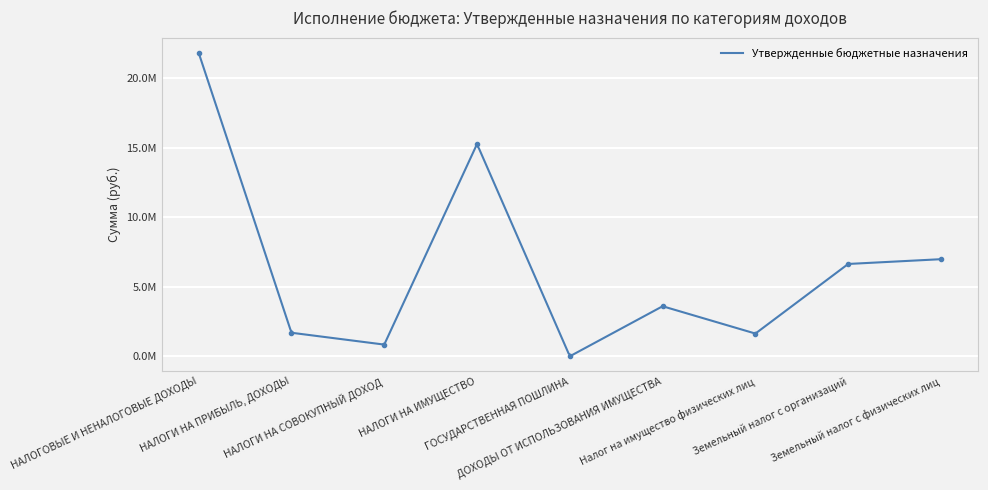

How many interior local valleys (lower than both neighbors) does the data have?

3